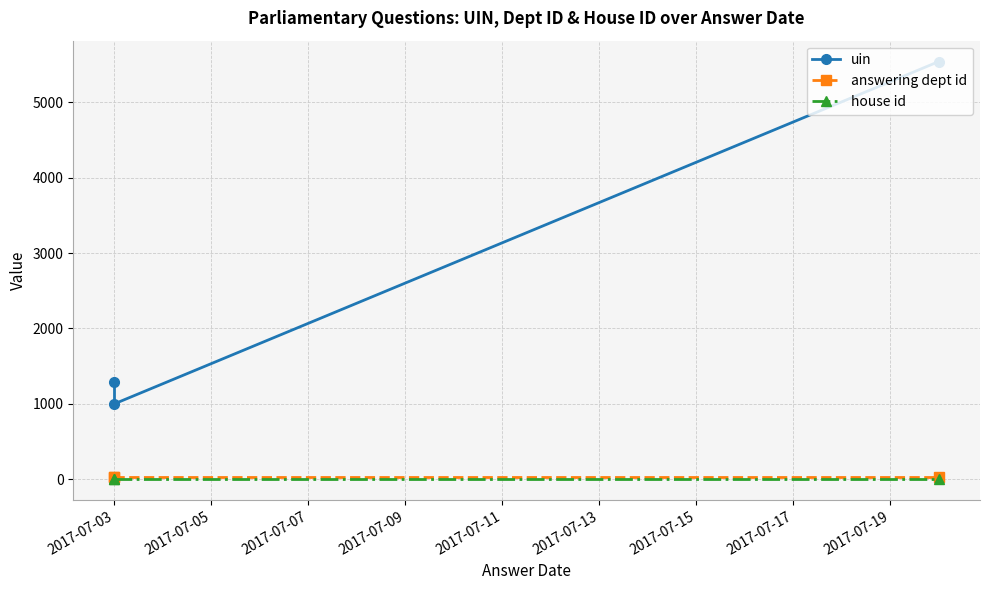

Is the value of answering dept id at 2017-07-03 greater than the value of uin at 2017-07-03?

No